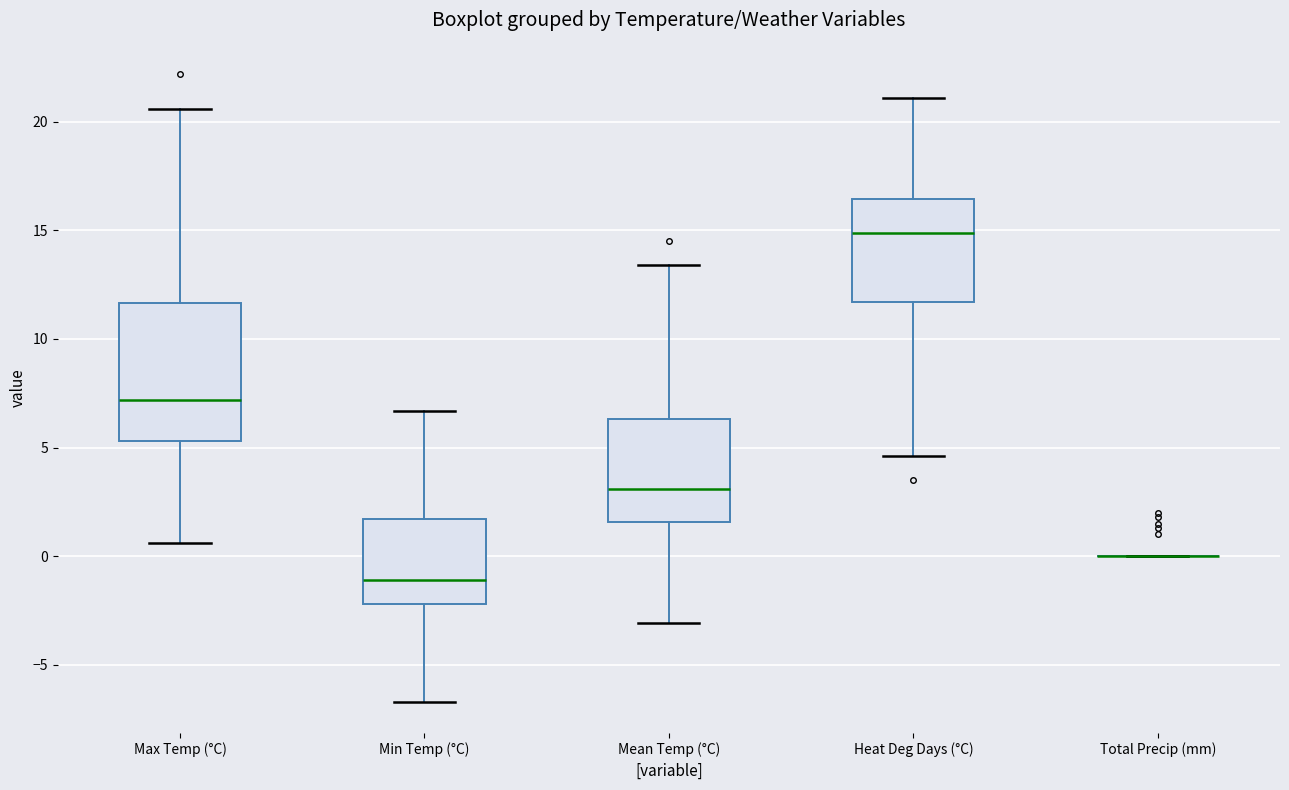

Which box is the tallest, from its lower edge to its upper edge?

Max Temp (°C)